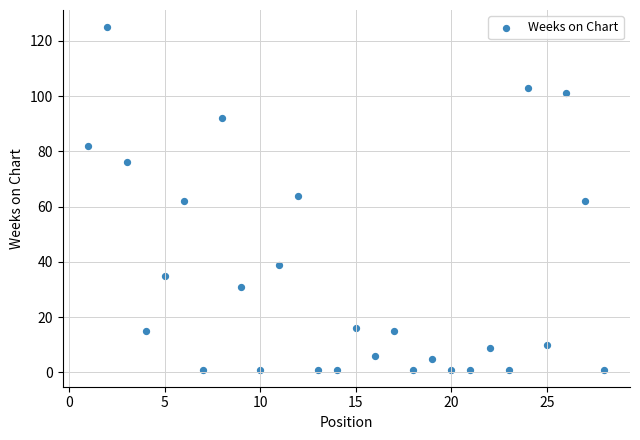

What is the range of X values (max minus min)?

27